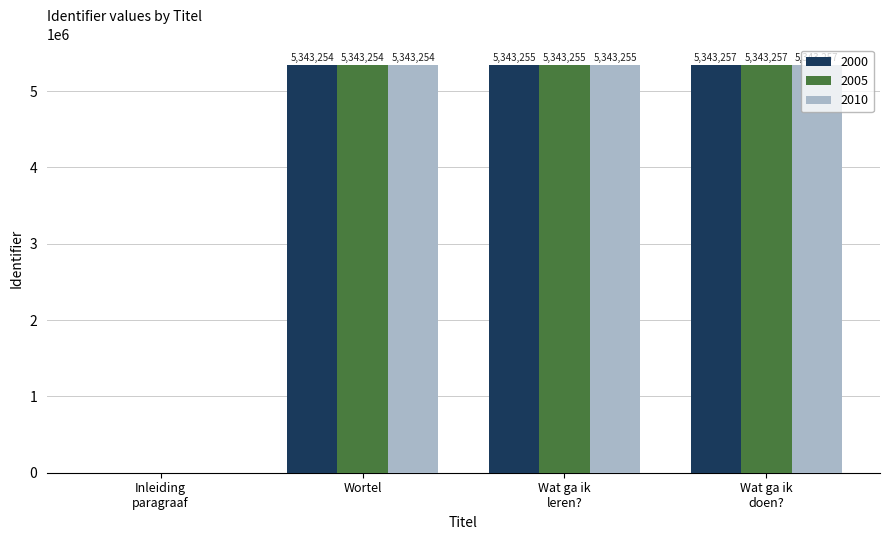

At which label does 2000 reach its peak?

Wat ga ik
doen?